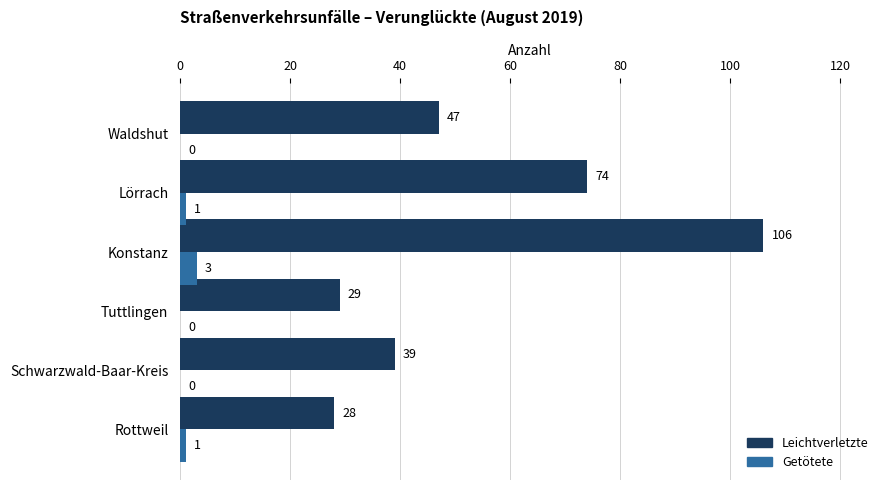

Which series has the largest total across all categories?

Leichtverletzte